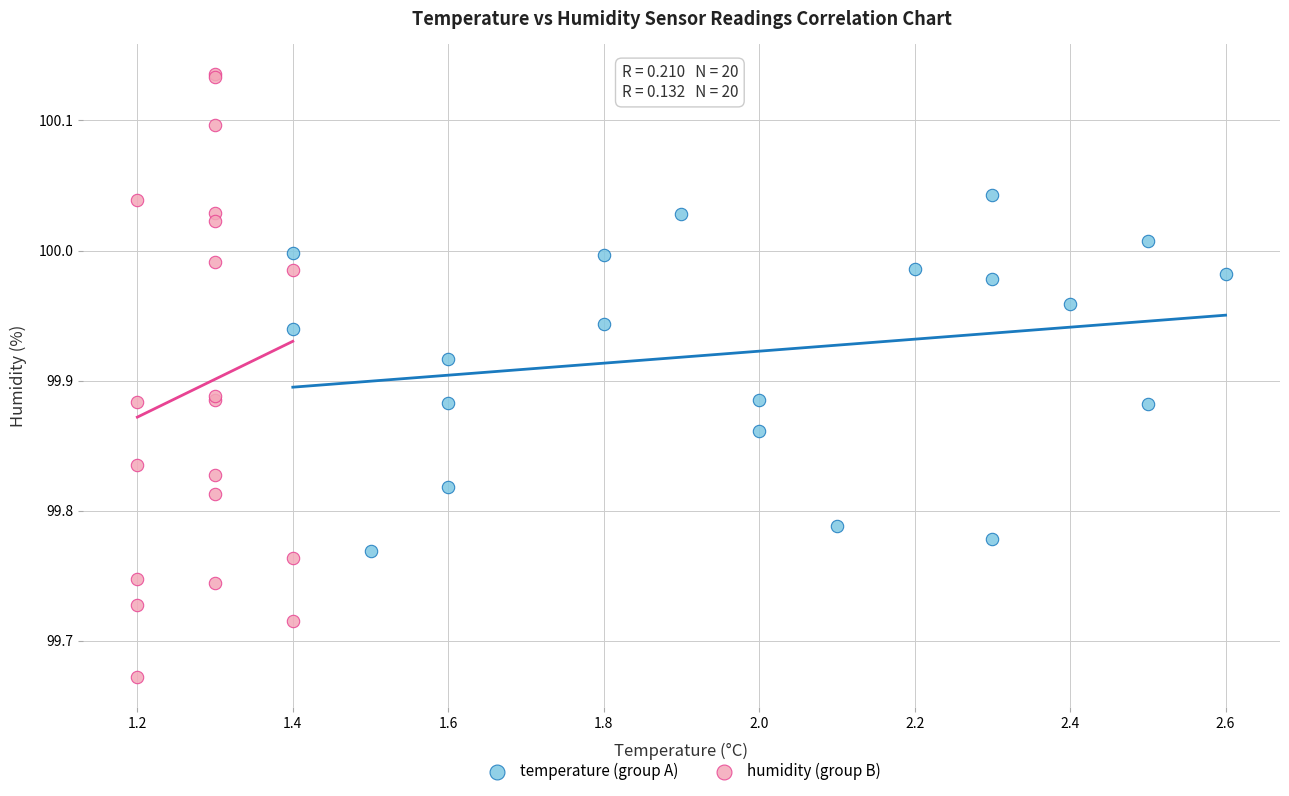

Which series reaches the minimum Y coordinate?

humidity (group B)